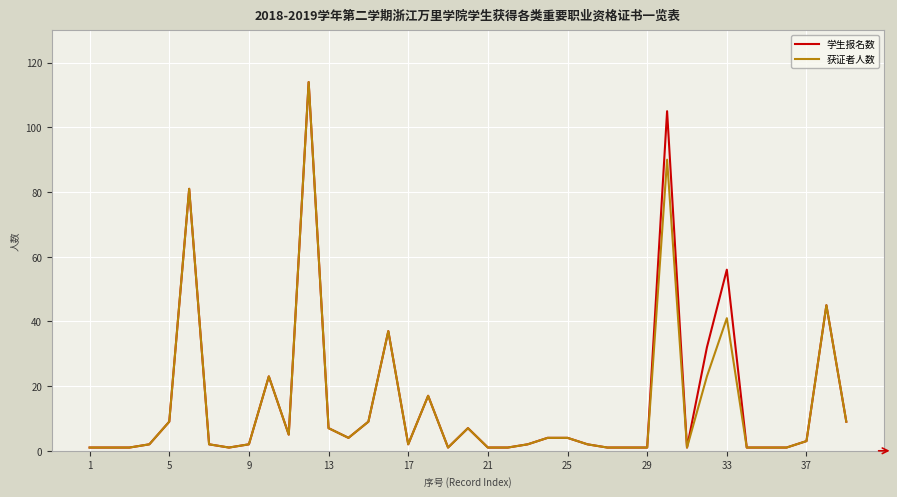

What is the highest value of the 获证者人数 series?

114